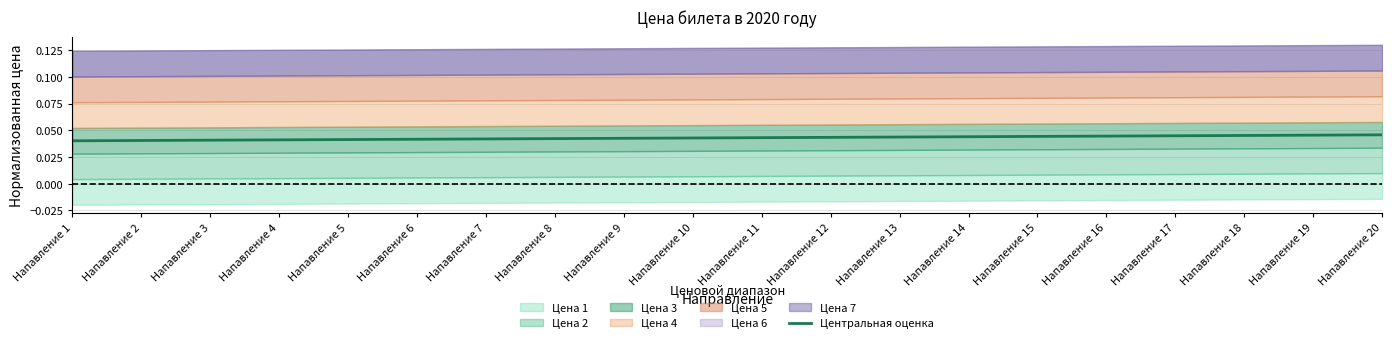

The value at Напавление 12 is 0.0. True or false?

True